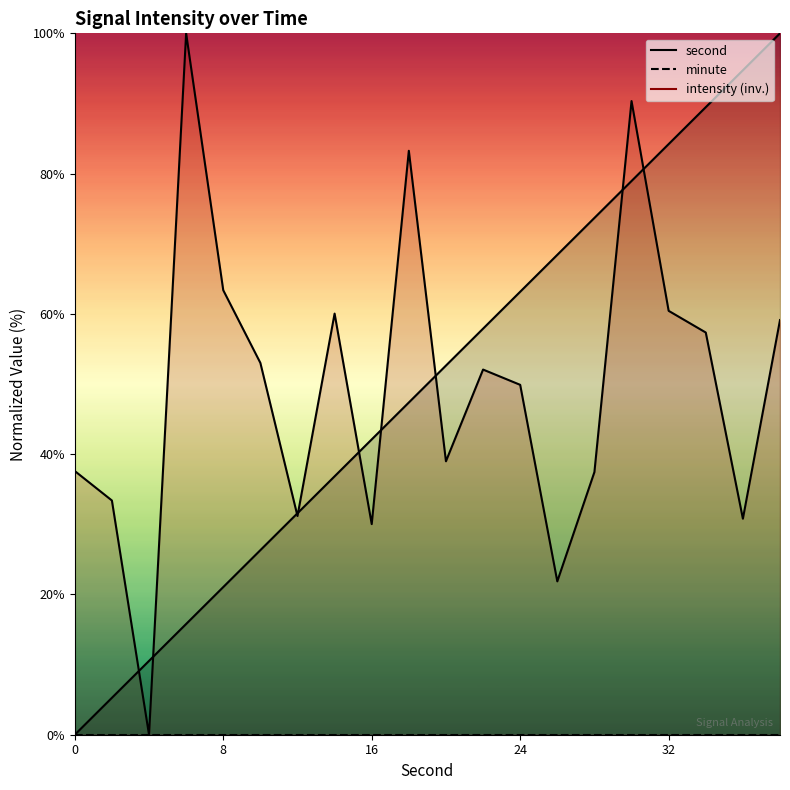

Reading left to right, transcribe all the data shown in this chart.

second: 0.0	5.3	10.5	15.8	21.1	26.3	31.6	36.8	42.1	47.4	52.6	57.9	63.2	68.4	73.7	78.9	84.2	89.5	94.7	100.0
intensity: 37.6	33.4	0.0	100.0	63.4	53.0	31.2	60.0	30.0	83.3	39.0	52.1	49.9	21.9	37.4	90.3	60.4	57.3	30.8	59.1